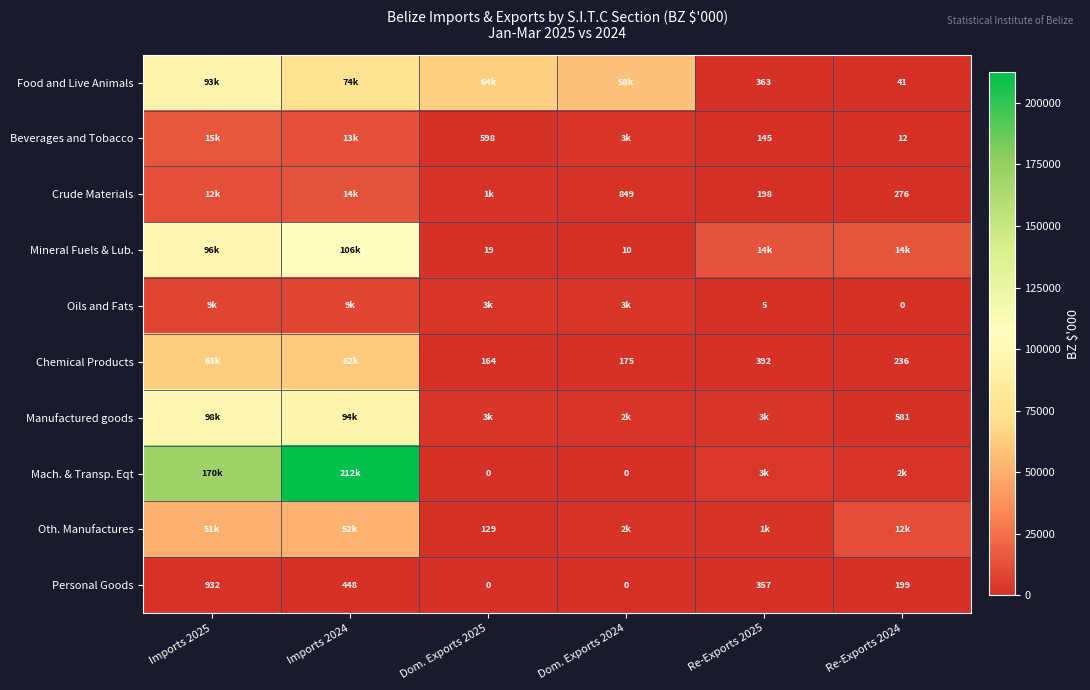

Which series changed the most between Imports 2024 and Dom. Exports 2024?

Mach. & Transp. Eqt